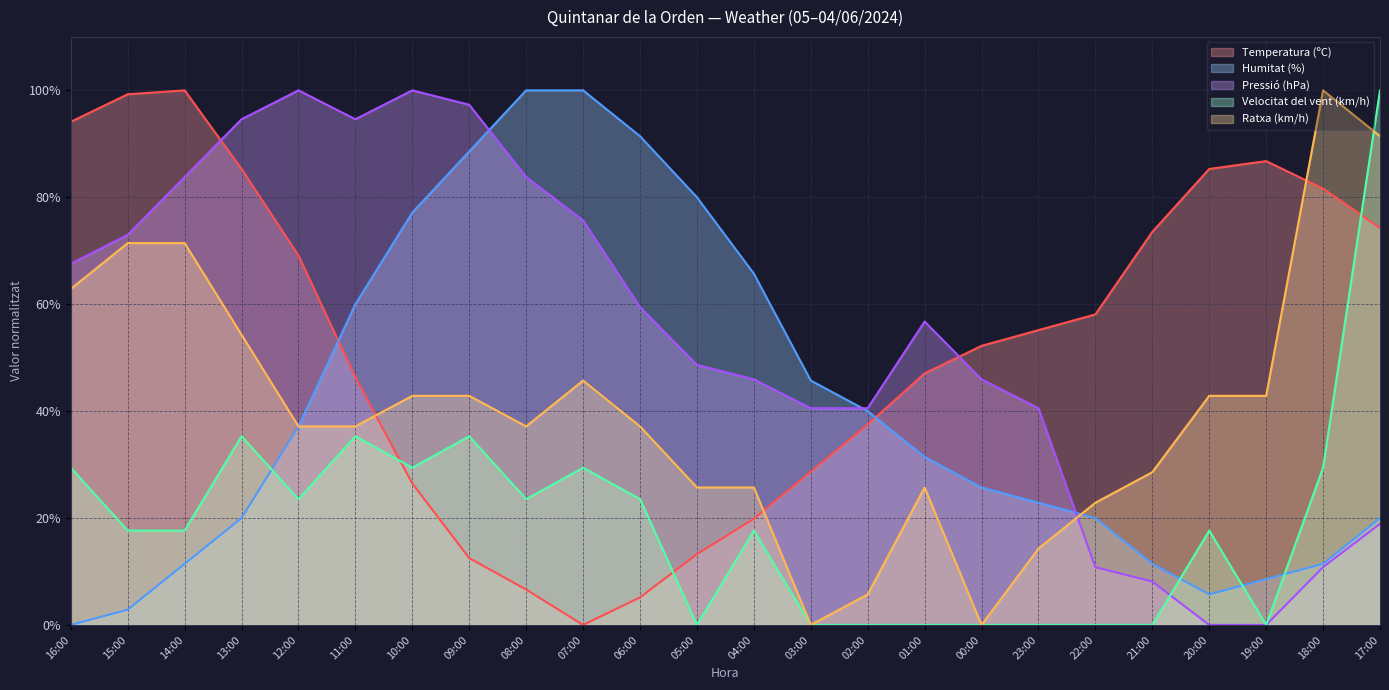

Where is Temperatura (ºC) nearest to the value 50?

00:00